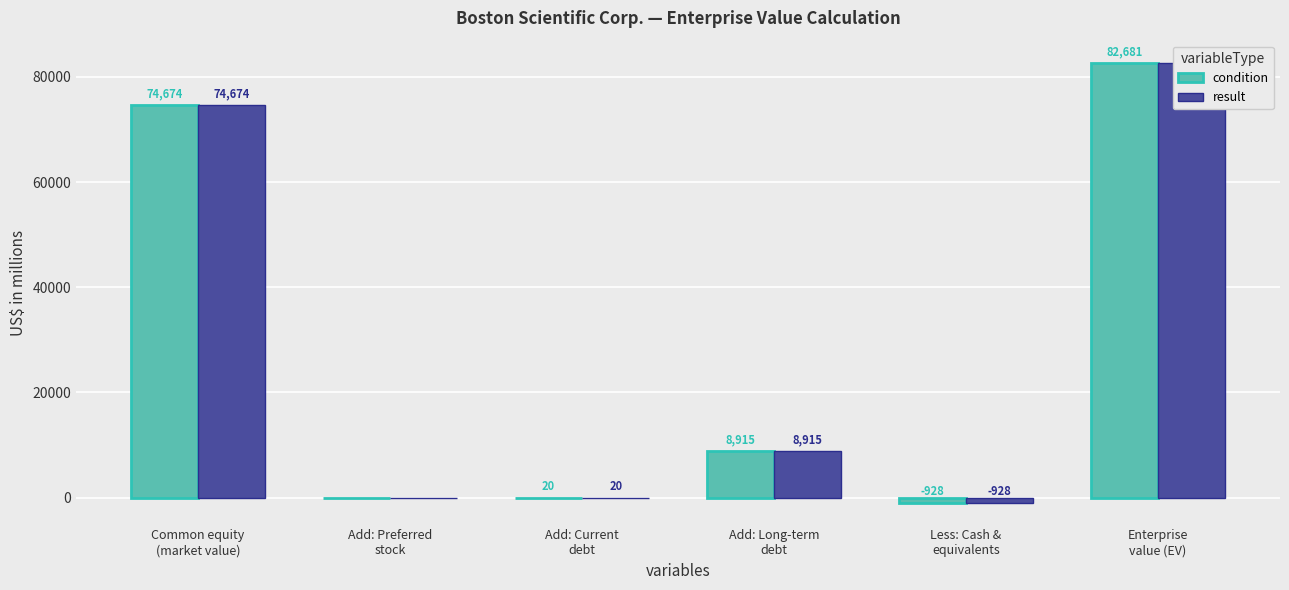

Which series changed the most between Add: Preferred
stock and Less: Cash &
equivalents?

condition